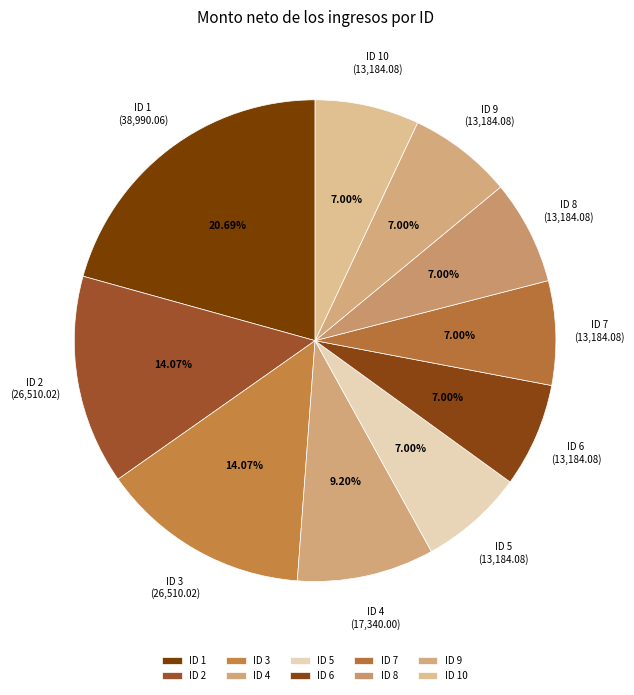

Does ID 5 account for over 50% of the chart?

No